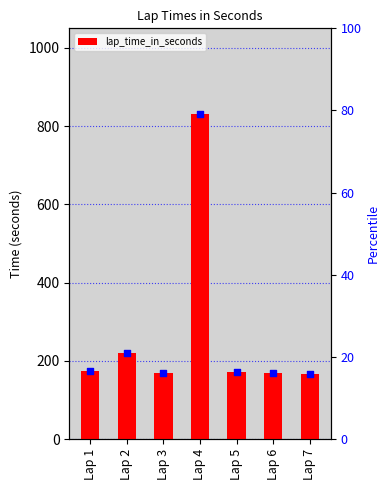

Between Lap 1 and Lap 6, which is larger?

Lap 1